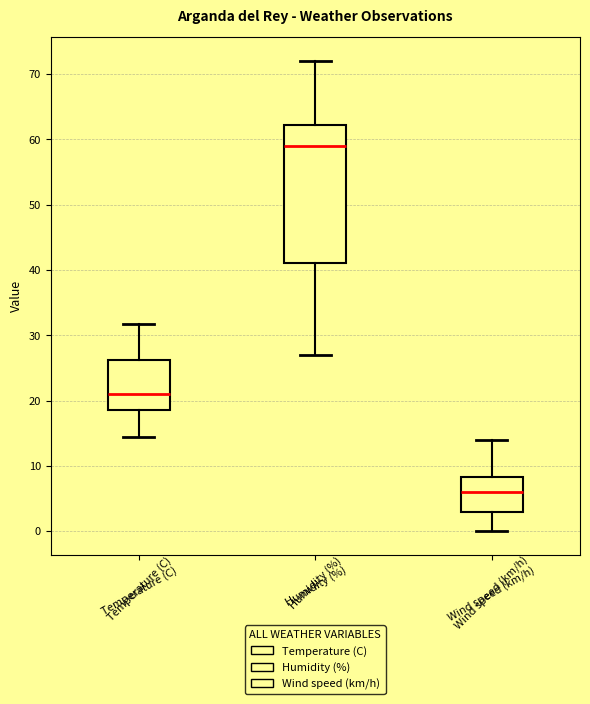

Where is the lower edge of the box for Humidity (%) on the y-axis? The values are not printed on the chart, so give them approximately, as read against the axis.

41